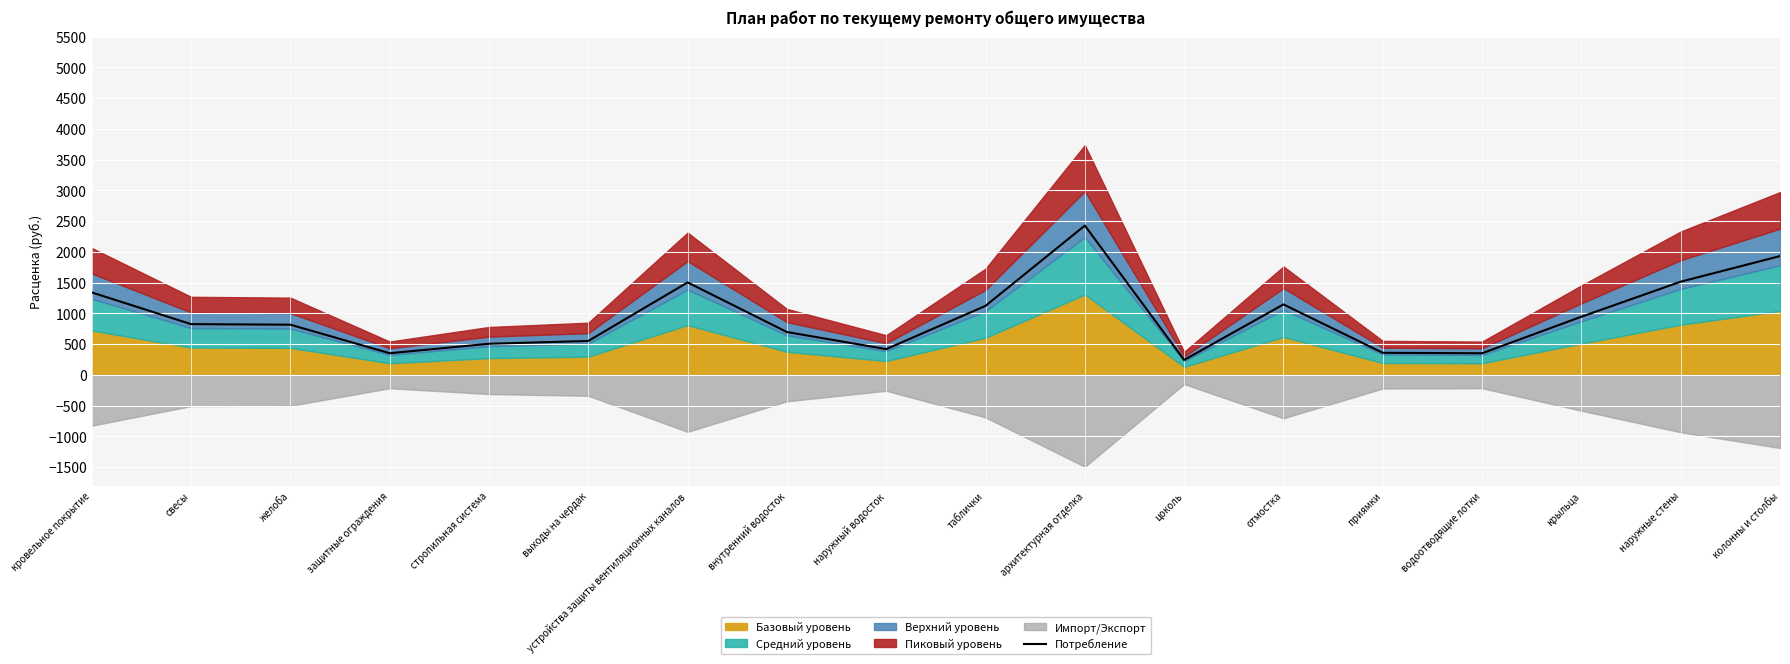

What position from the right is защитные ограждения?

15